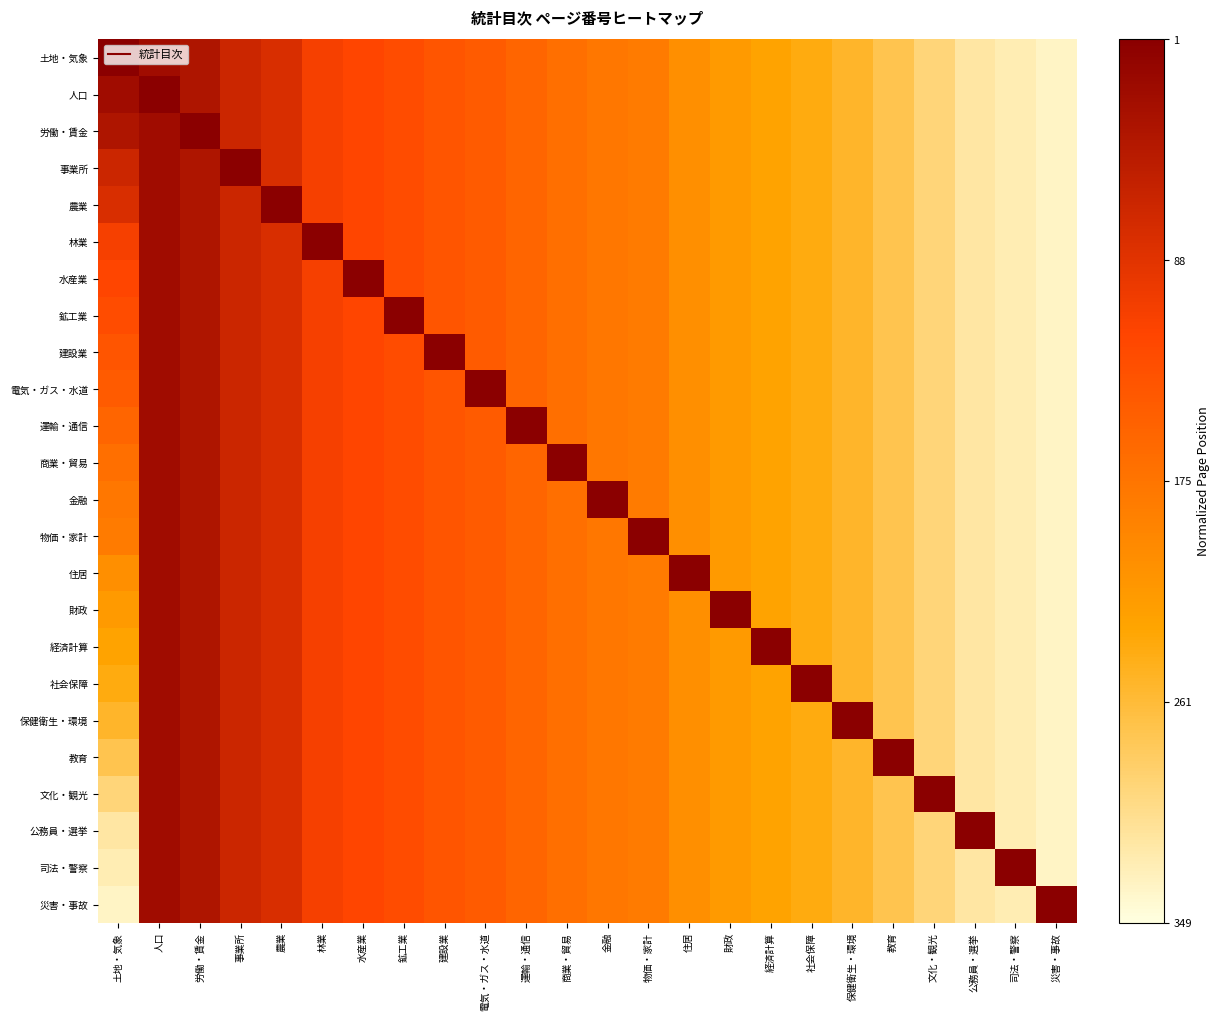

Which series has the largest total across all categories?

土地・気象